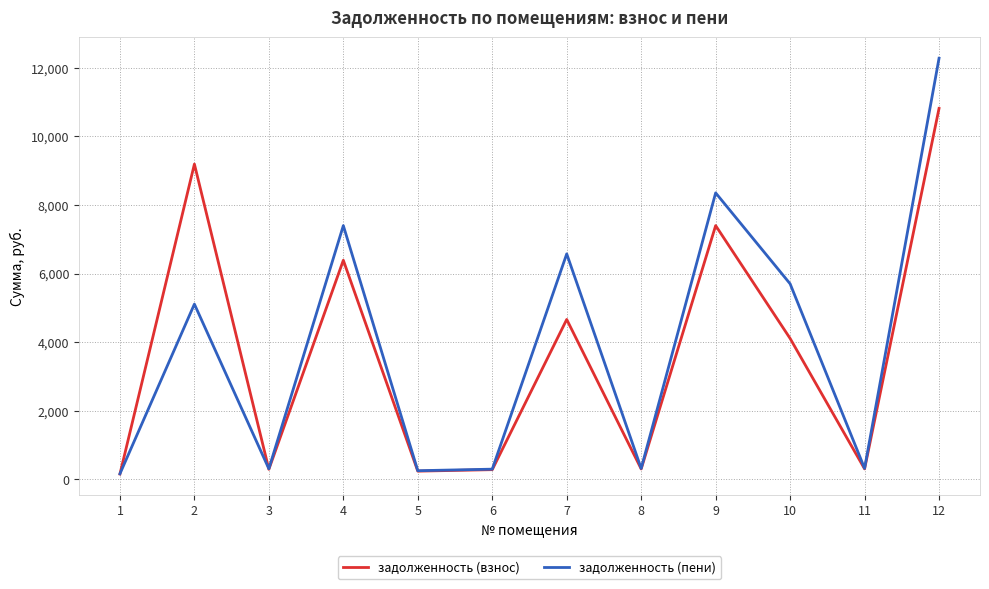

What is the total value across all series at 9?

15757.9